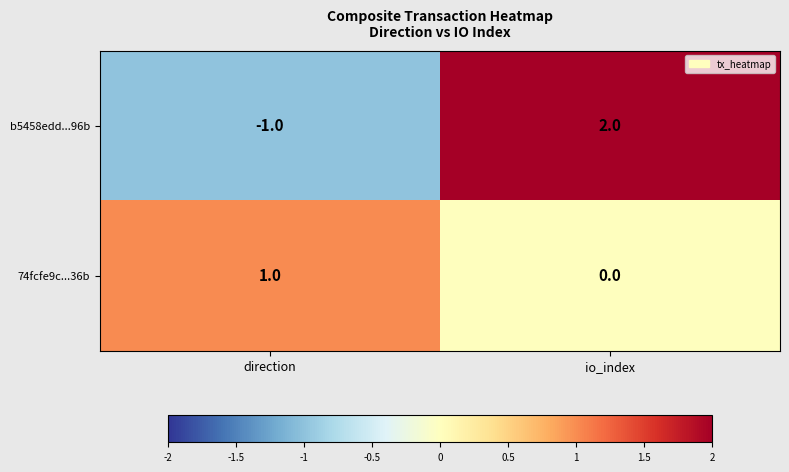

Rank the series at io_index from highest to lowest value.

b5458edd...96b, 74fcfe9c...36b